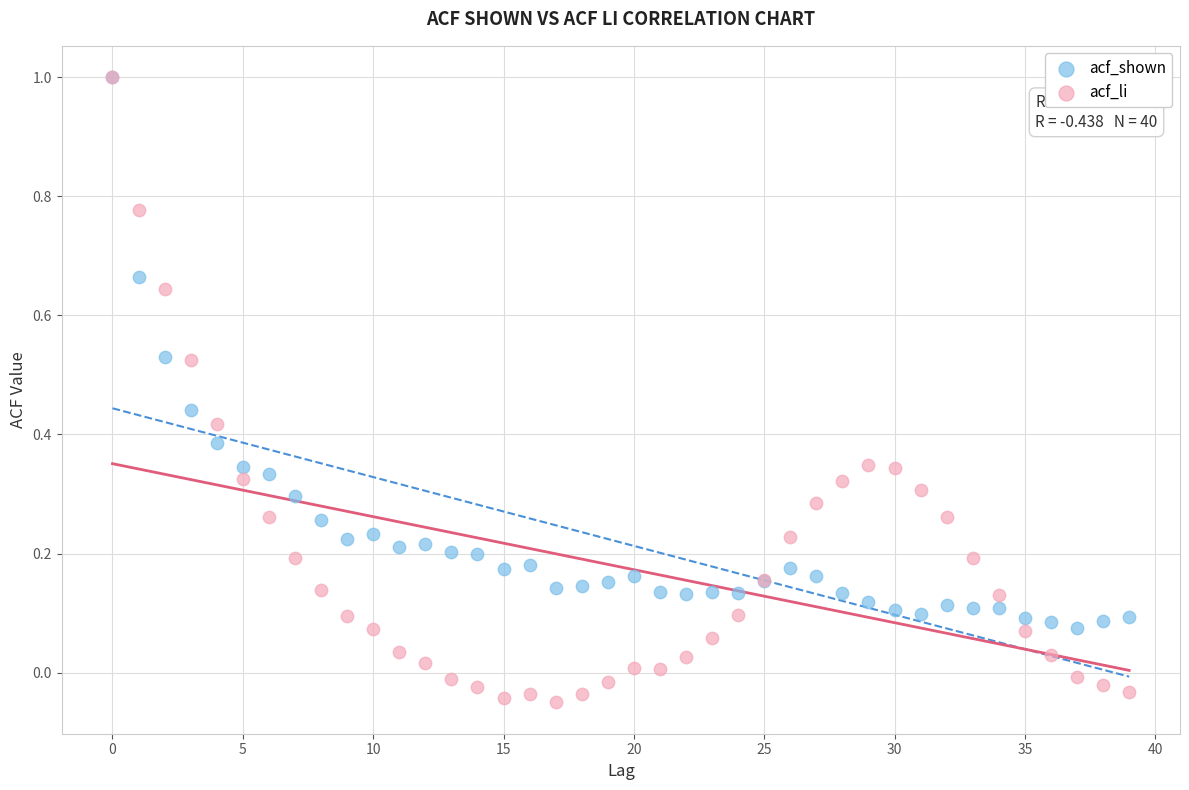

Which series reaches the minimum Y coordinate?

acf_li